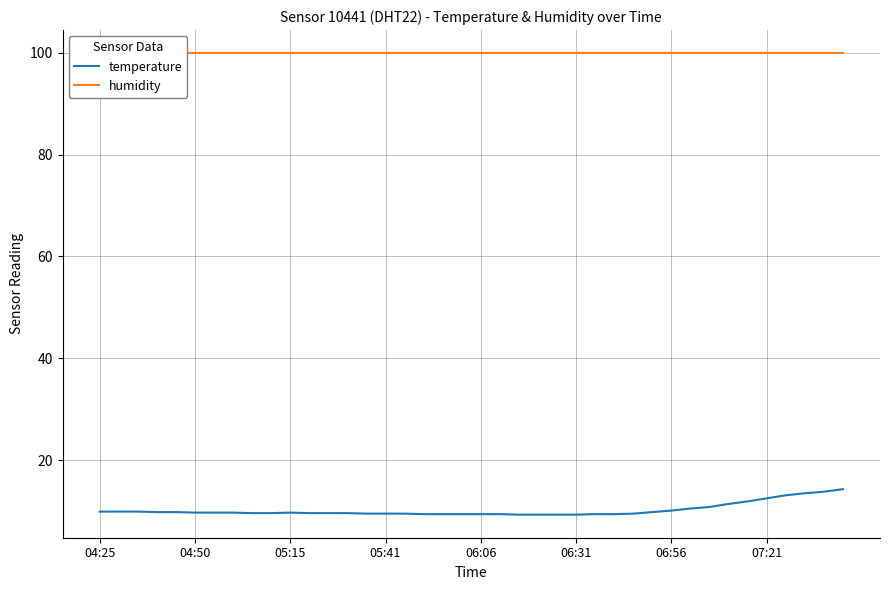

Where is temperature nearest to the value 11?

32